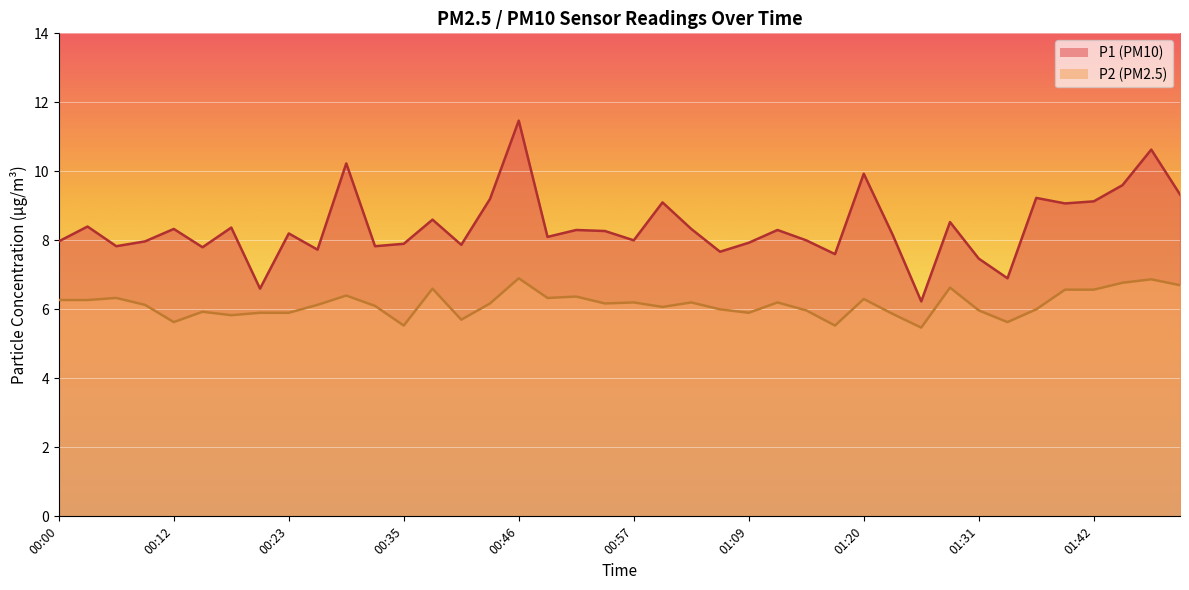

How many values in the P1 series exceed 8?

23